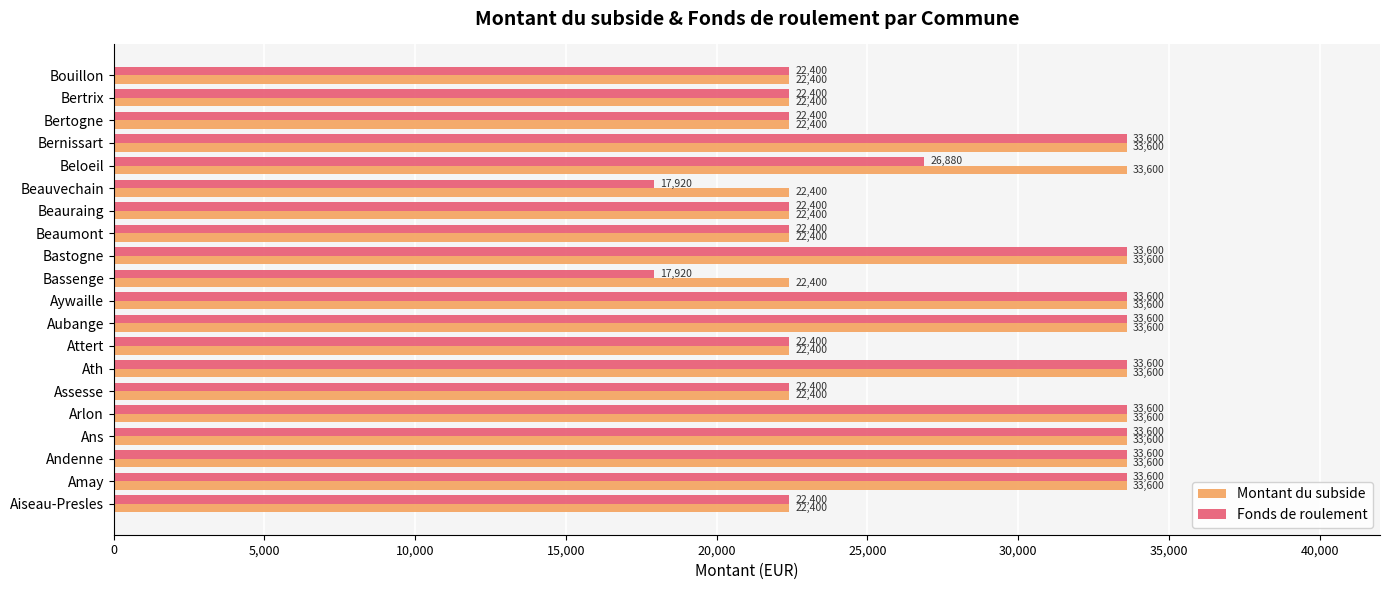

Is the value of Fonds de roulement at Amay greater than the value of Montant du subside at Aiseau-Presles?

Yes